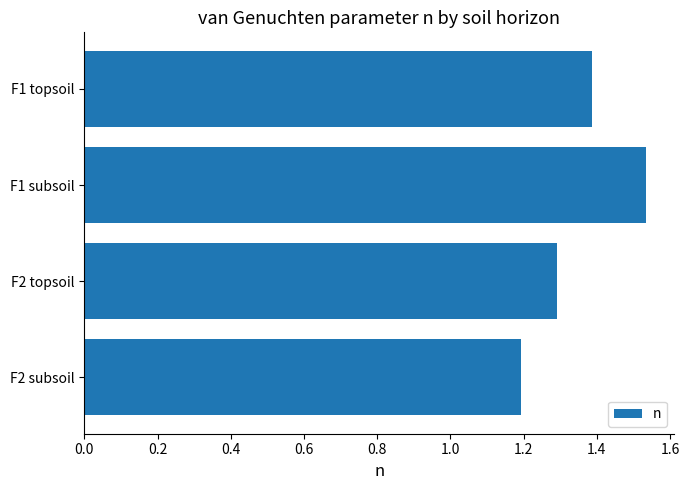

List the labels in order of value, largest first.

F1 subsoil, F1 topsoil, F2 topsoil, F2 subsoil